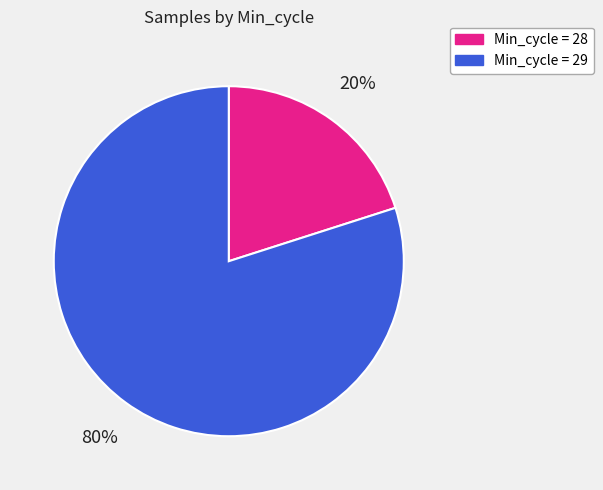

Approximately how many times larger is the value at Min_cycle = 29 compared to Min_cycle = 28?

4.0